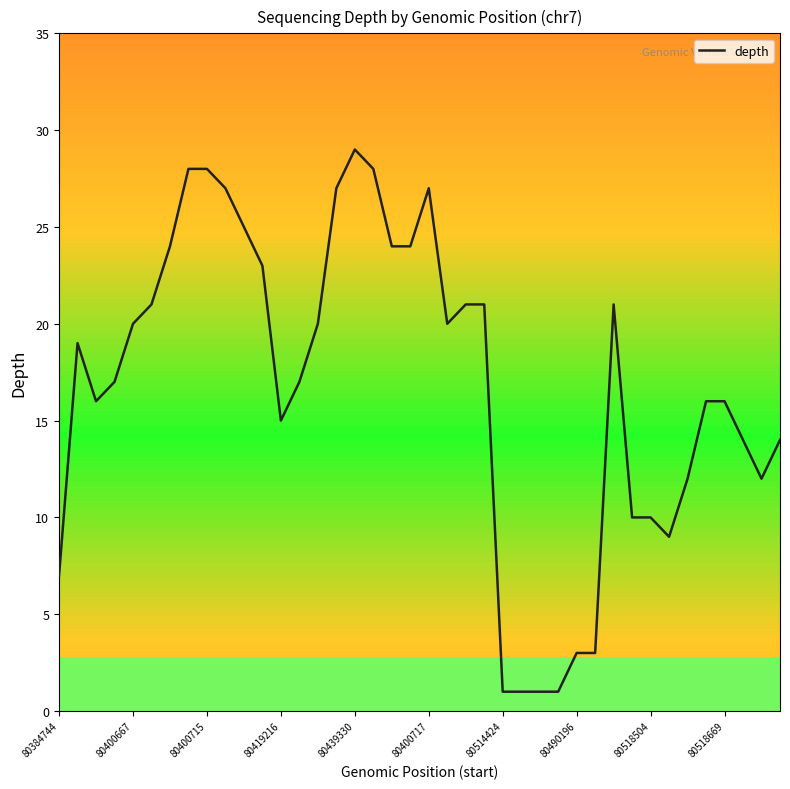

What is the greatest value displayed?

29